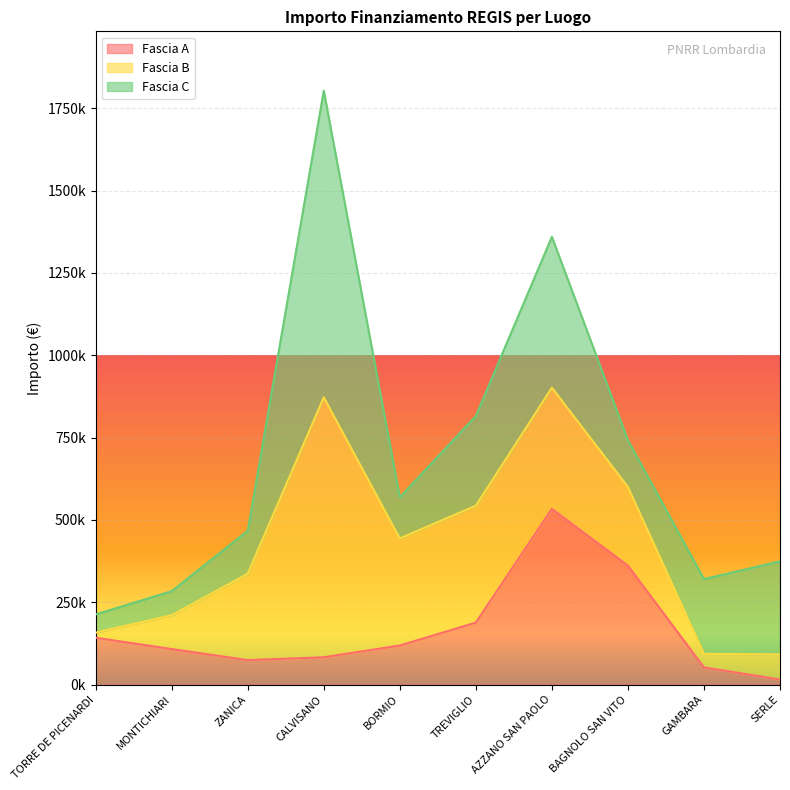

At how many categories does at least one series exceed 591825?

1